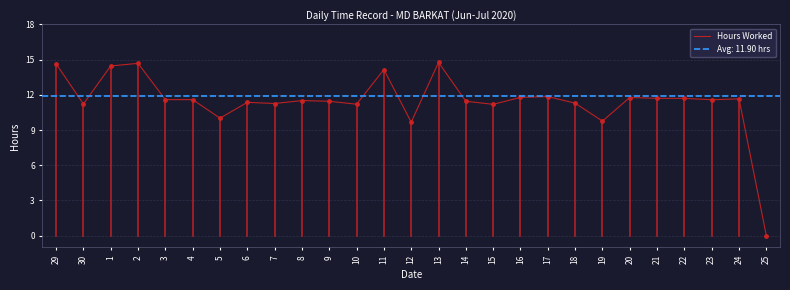

What is the change in value from 10 to 18?

+0.1